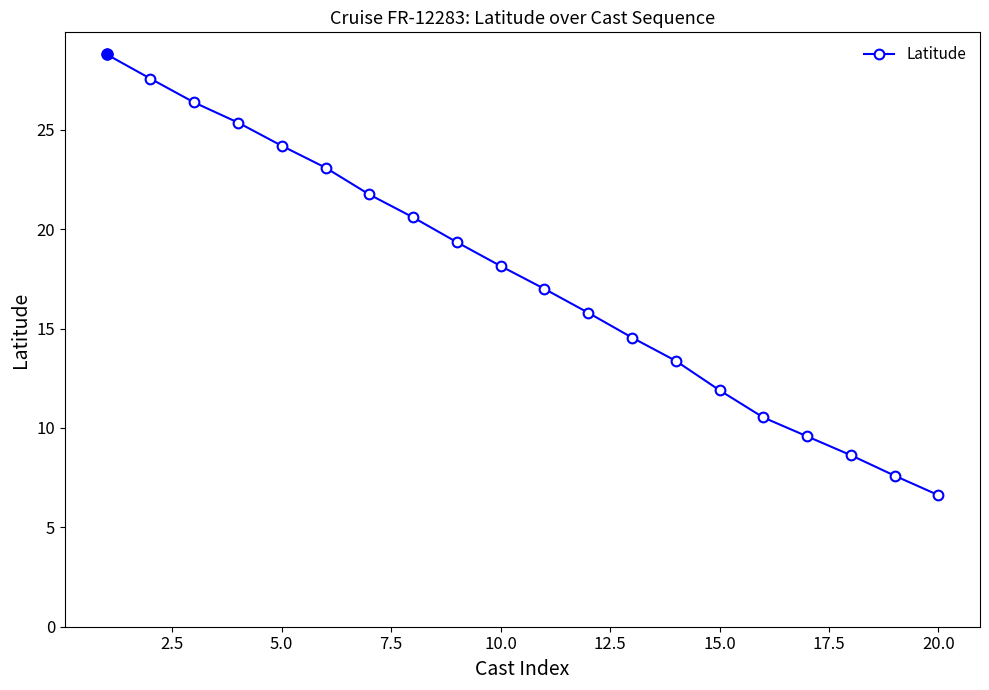

What is the value of the 9th point from the left?

19.4